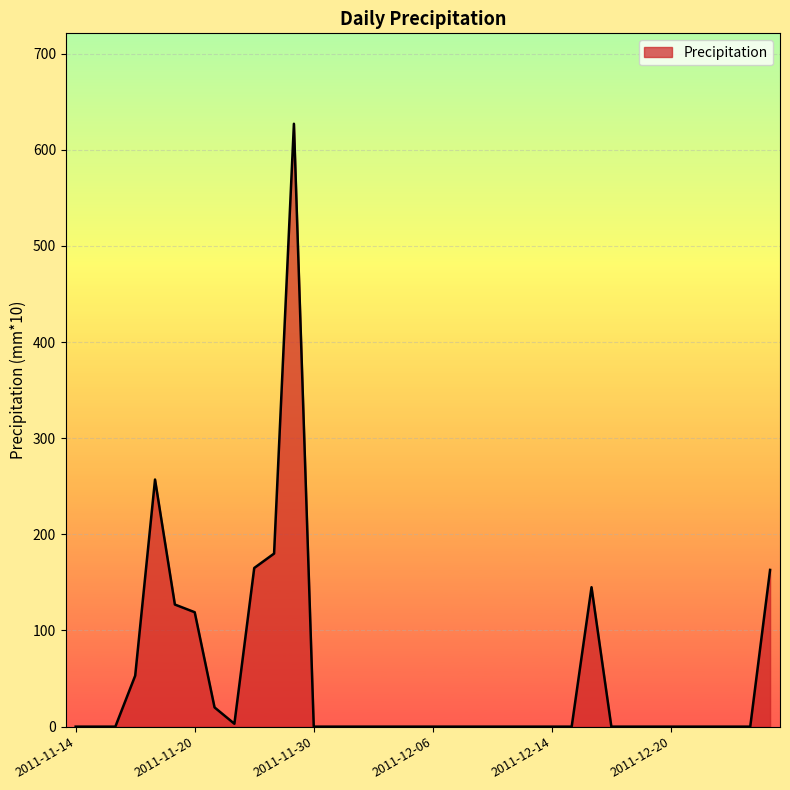

What is the maximum value shown in the chart?

627